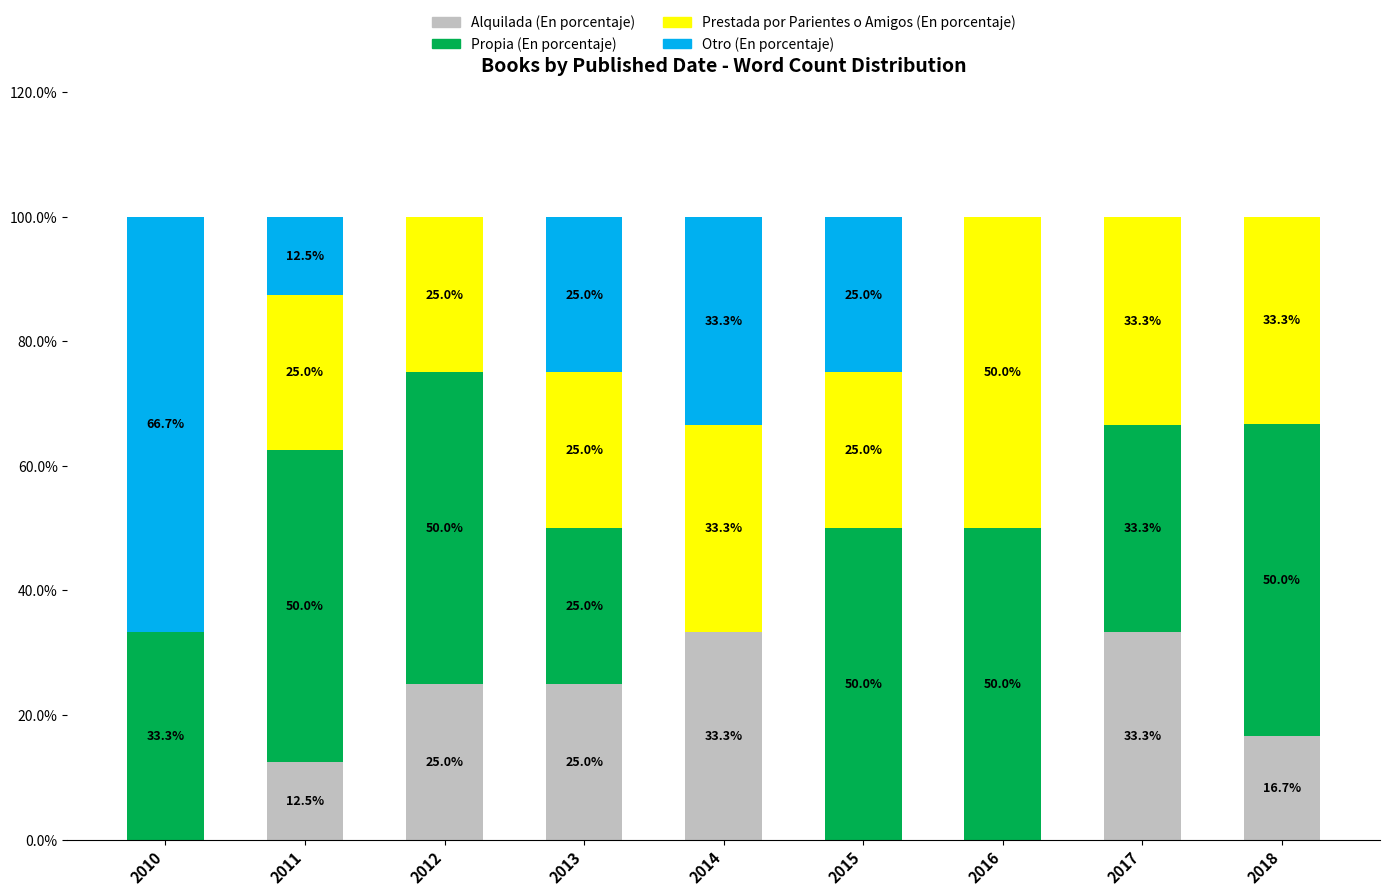

Does the chart contain stacked bars?

Yes